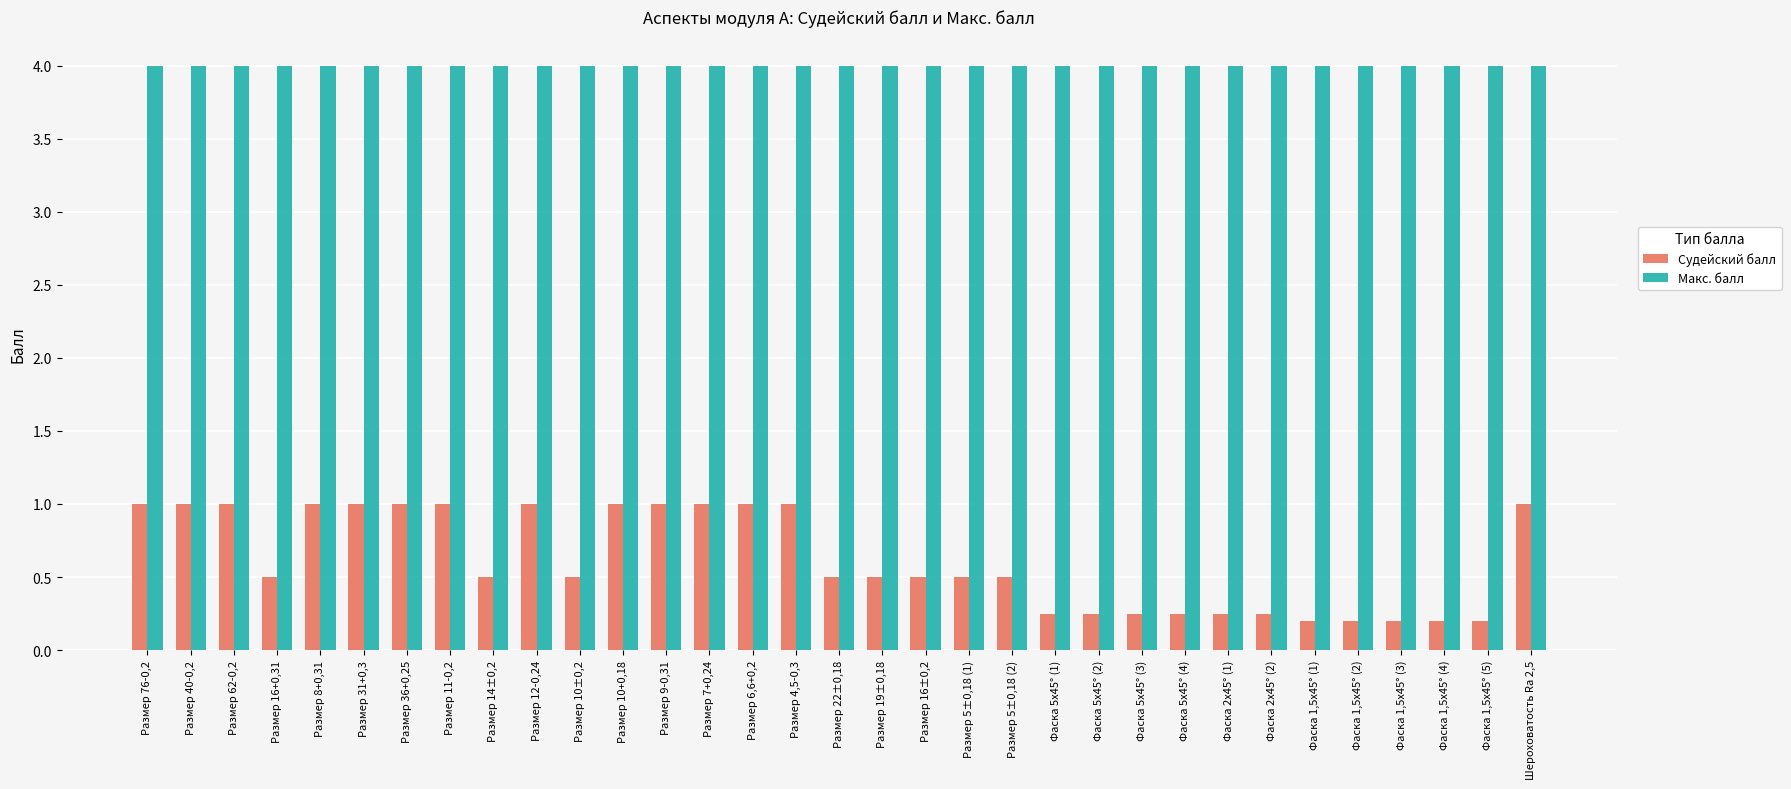

What is the maximum value for Макс. балл?

4.0